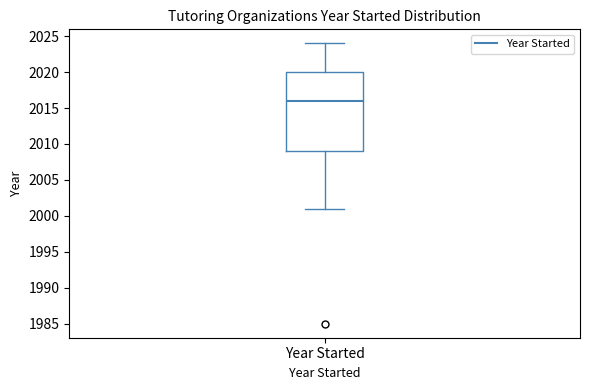

Transcribe this box plot: give where the median line is, the range the box spans, and where the two whiskers end, as read against the y-axis. The values are not printed on the chart, so give them approximately, as read against the axis.

median 2016, box 2009 to 2020, whiskers 2001 to 2024